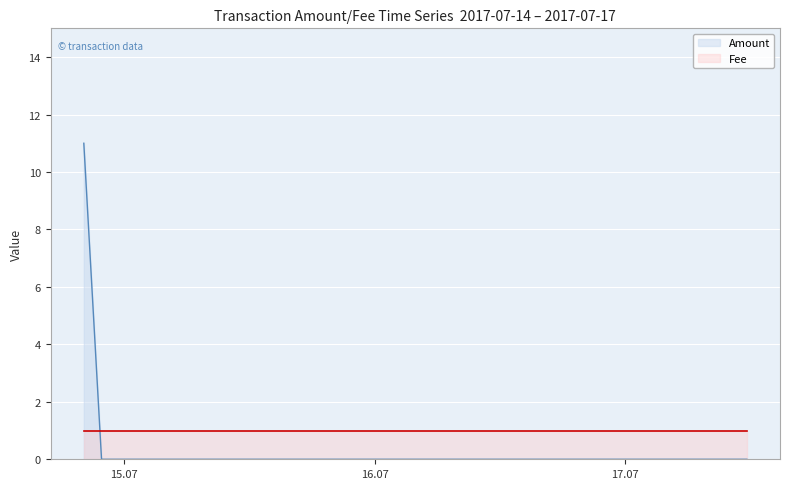

Count the number of data series in this chart.

2